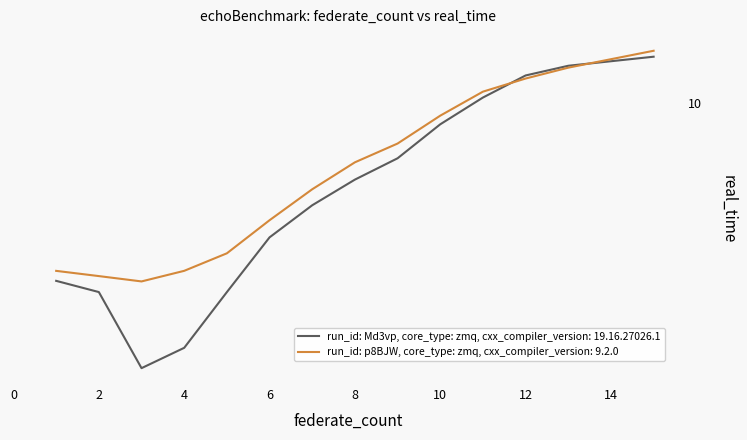

True or false: run_id: Md3vp, core_type: zmq, cxx_compiler_version: 19.16.27026.1 has more than 0 points higher than both neighbors.

False